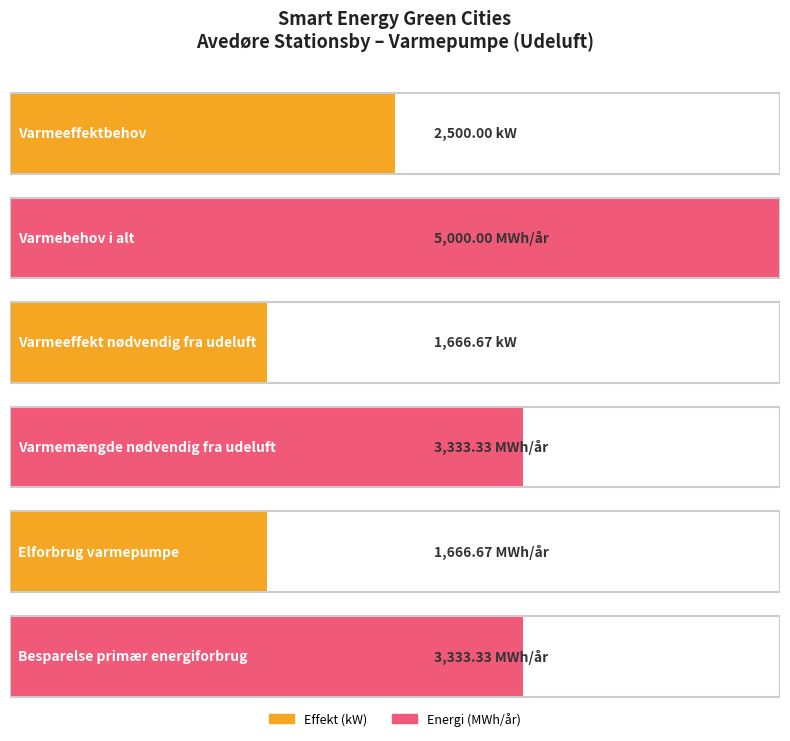

How many values are below 3333?

3